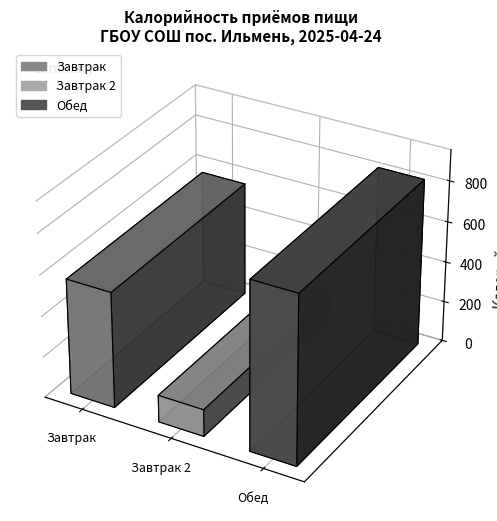

How many bars are there in total?

3